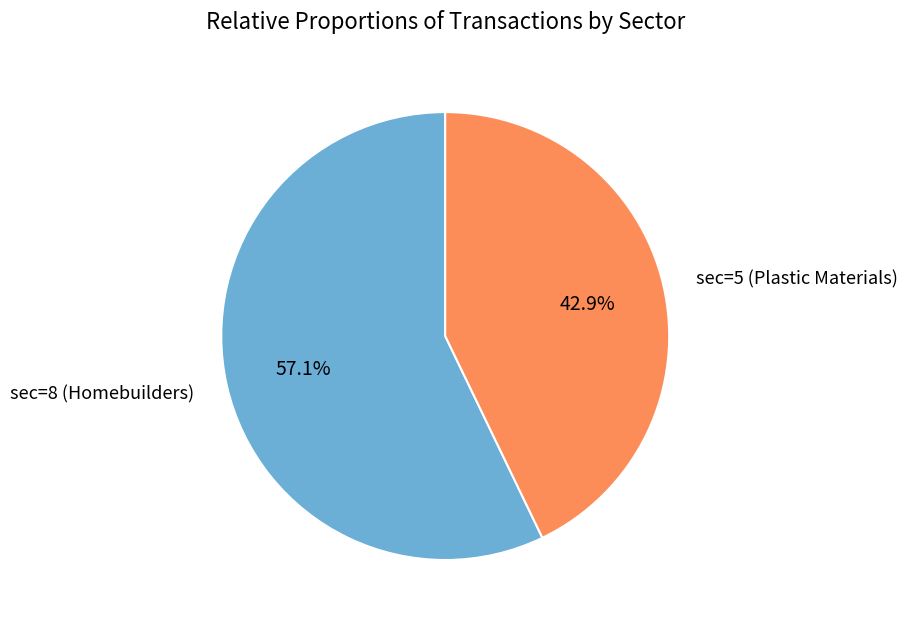

Is there any slice that represents more than half of the pie?

Yes